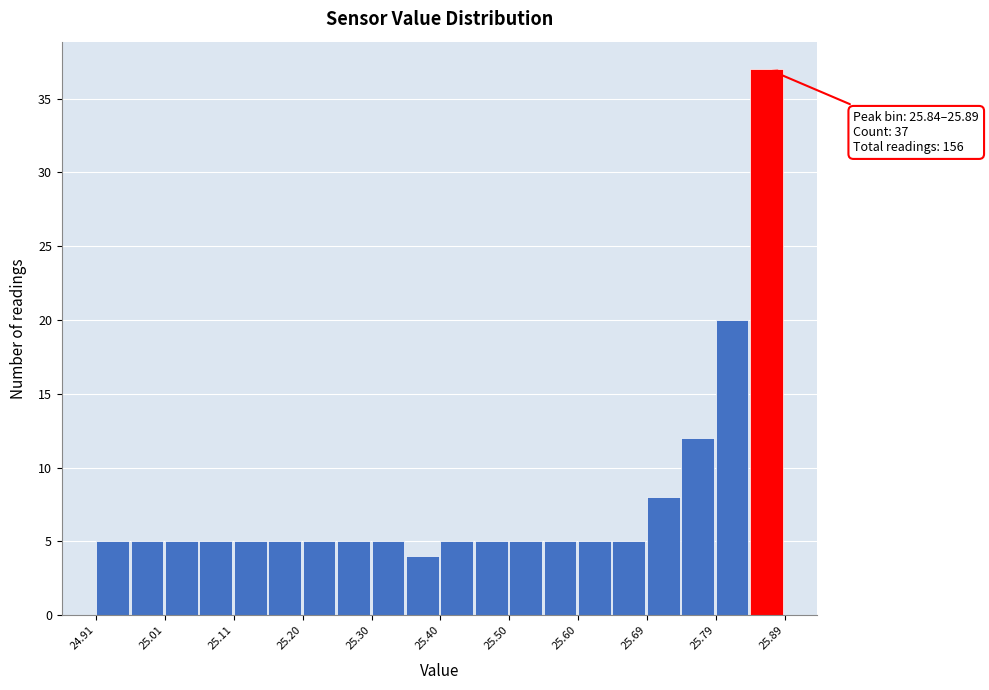

Which range on the x-axis has the tallest bar?

25.841 to 25.890